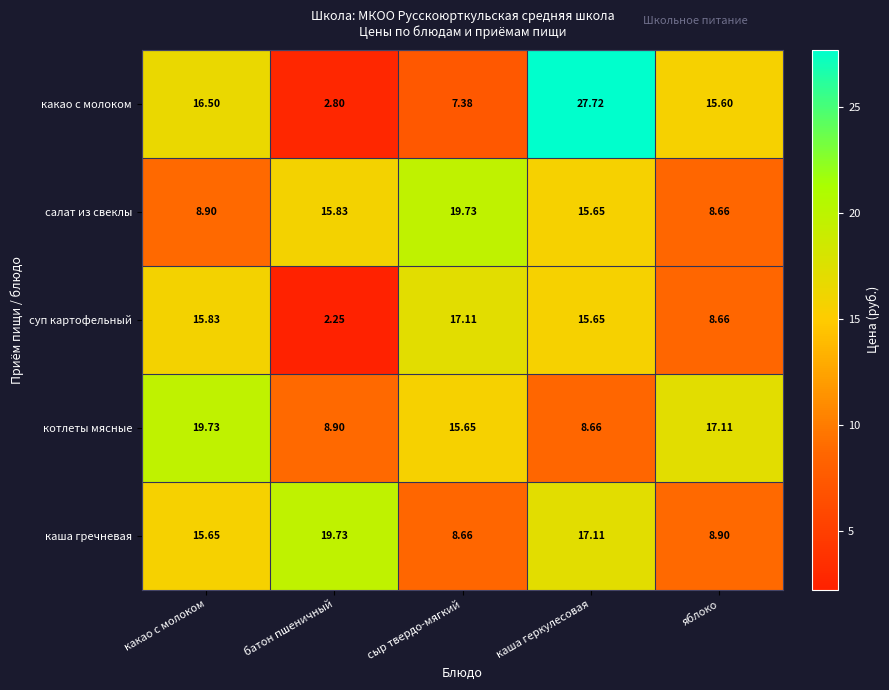

At какао с молоком, list the series in order from smallest to largest.

салат из свеклы, каша гречневая, суп картофельный, какао с молоком, котлеты мясные